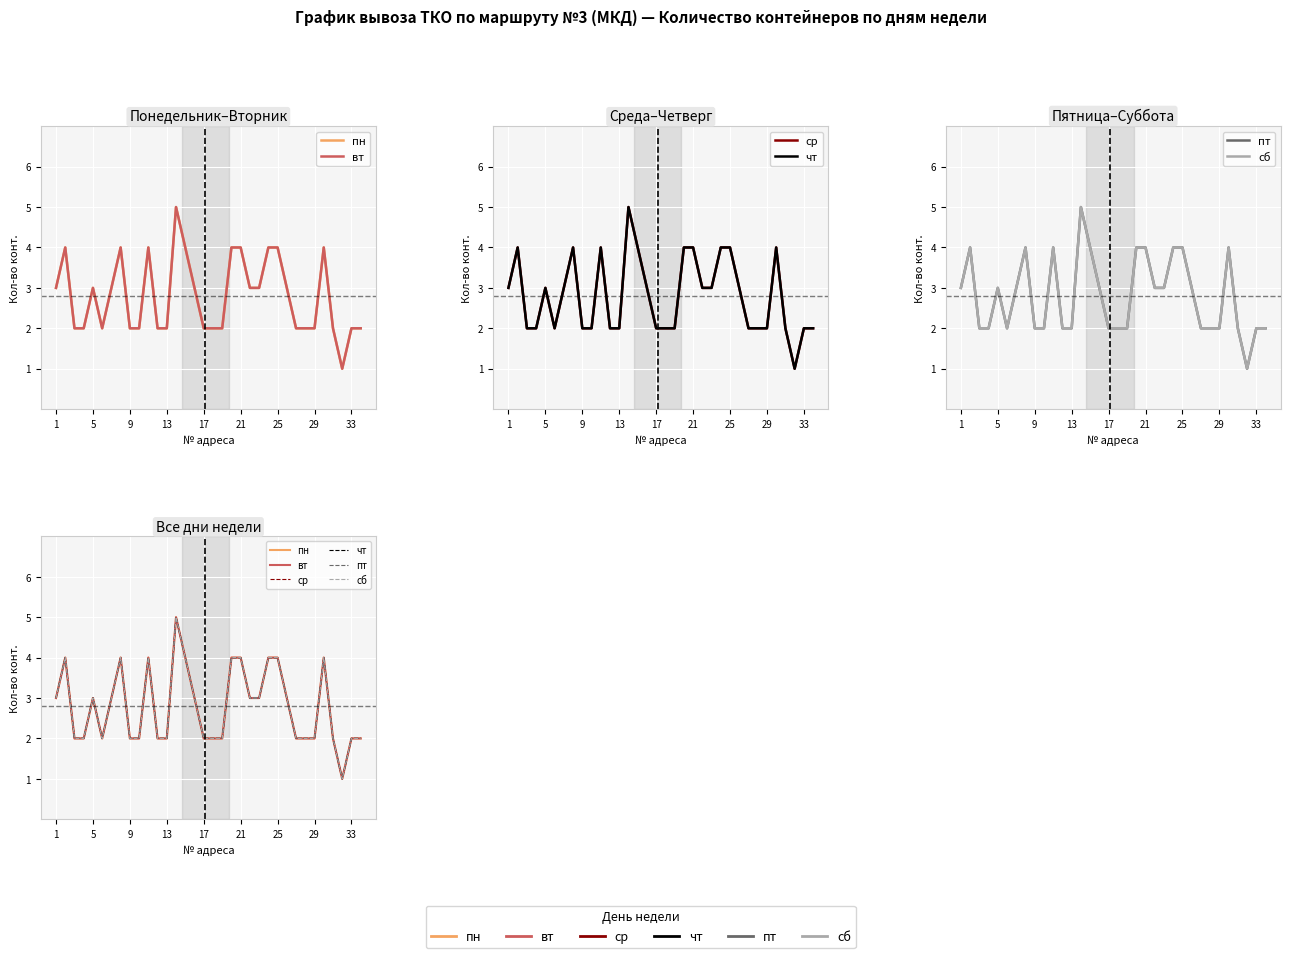

True or false: ср and сб cross at least once.

False